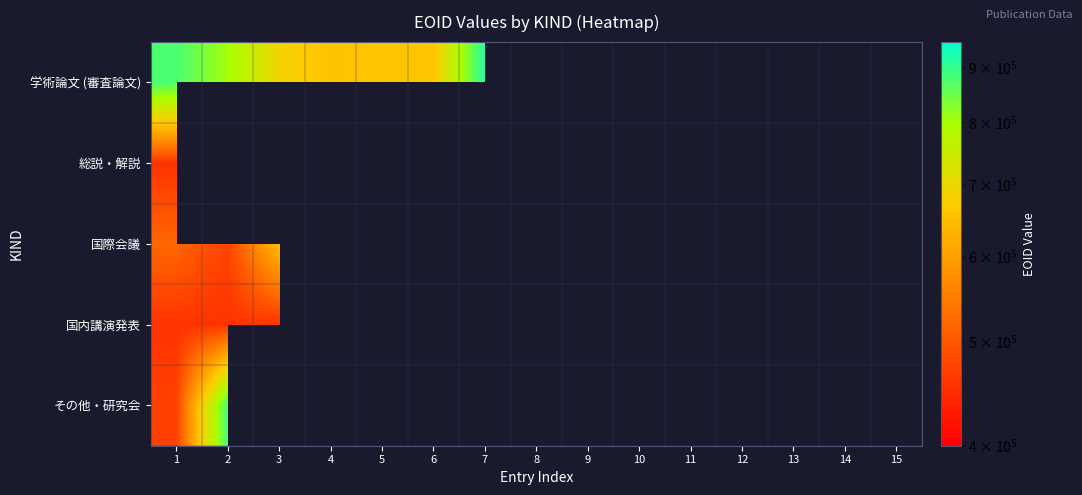

Which category has the lowest value across all series?

8